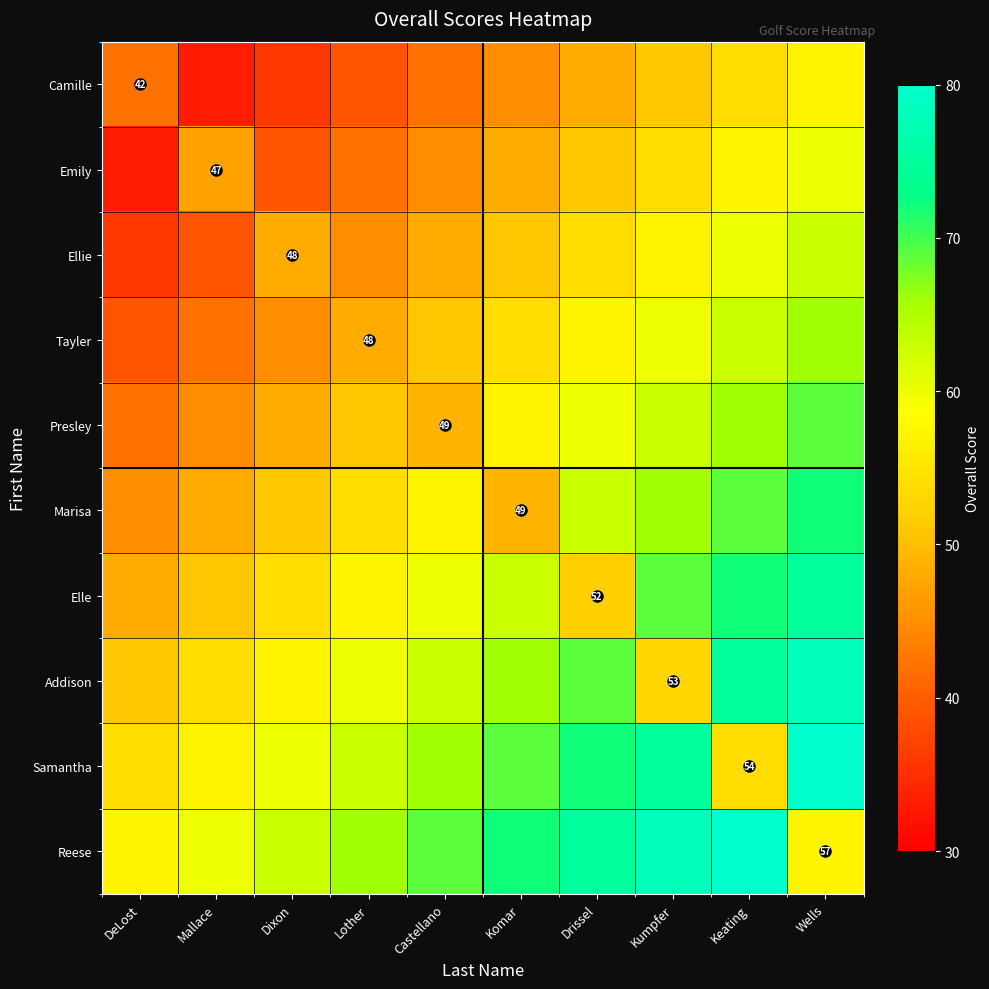

Which category has the highest value across all series?

Wells